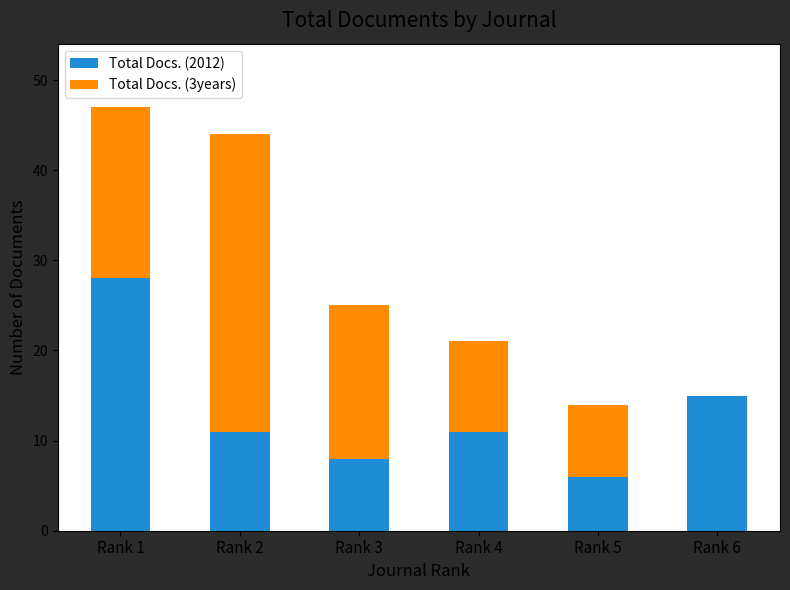

At which label does Total Docs. (2012) reach its peak?

Rank 1